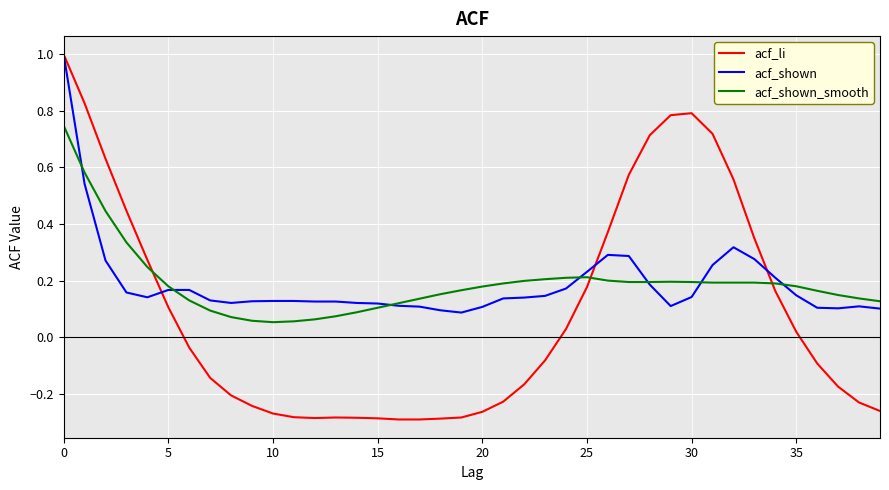

What is the greatest value displayed?

1.0